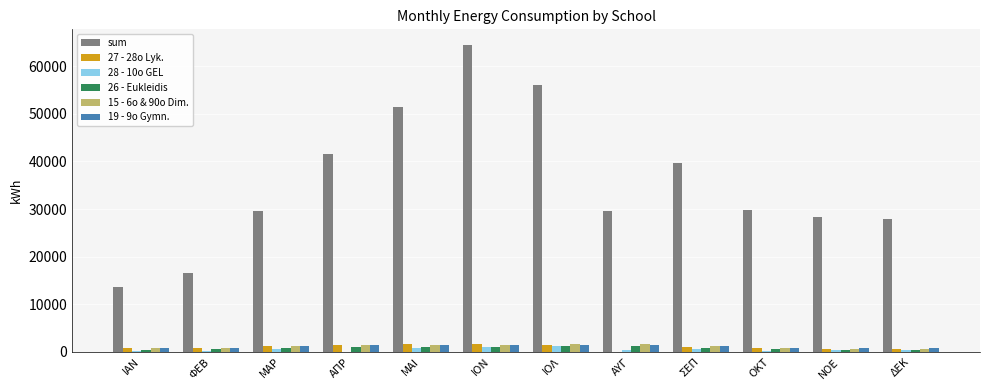

At which category does the chart reach its peak across all series?

ΙΟΝ